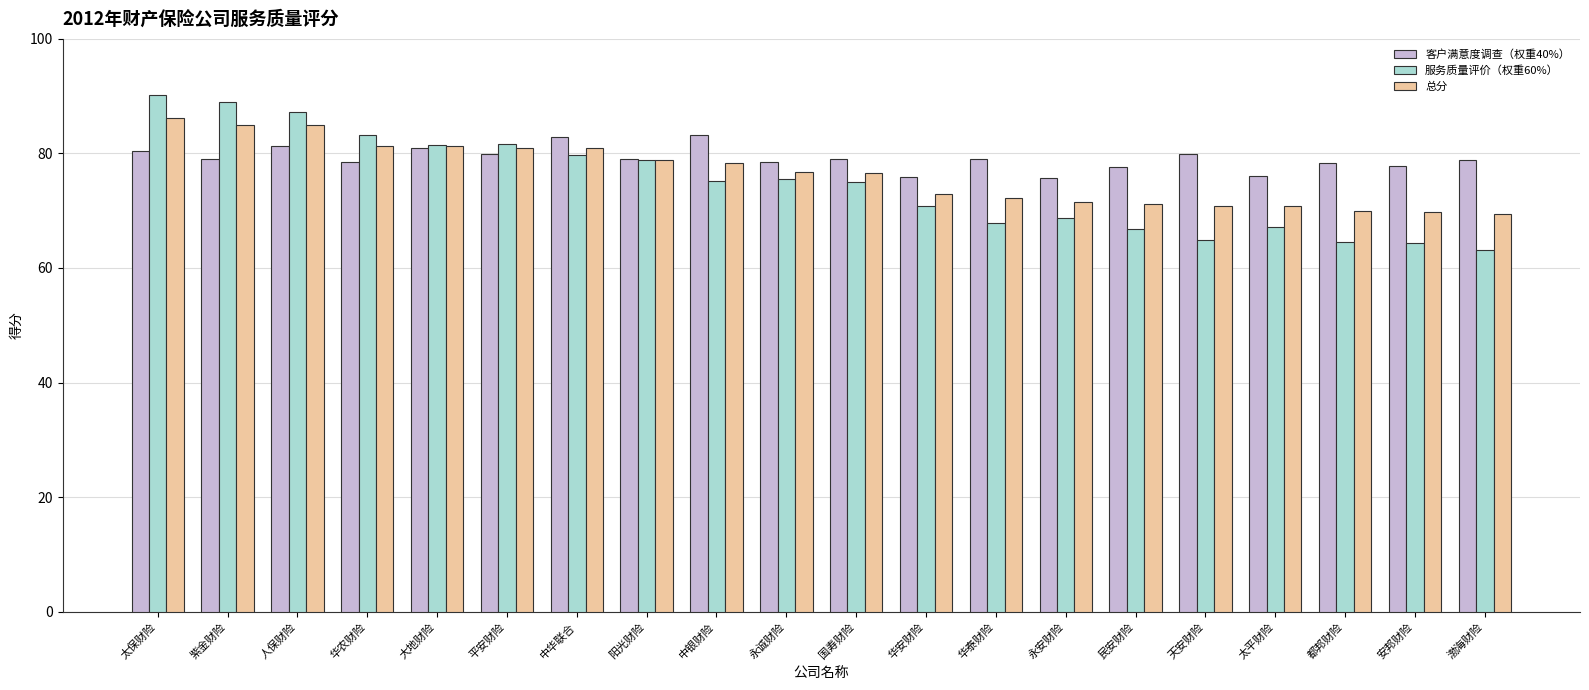

What is the spread (max minus min) of values at 永诚财险?

2.9